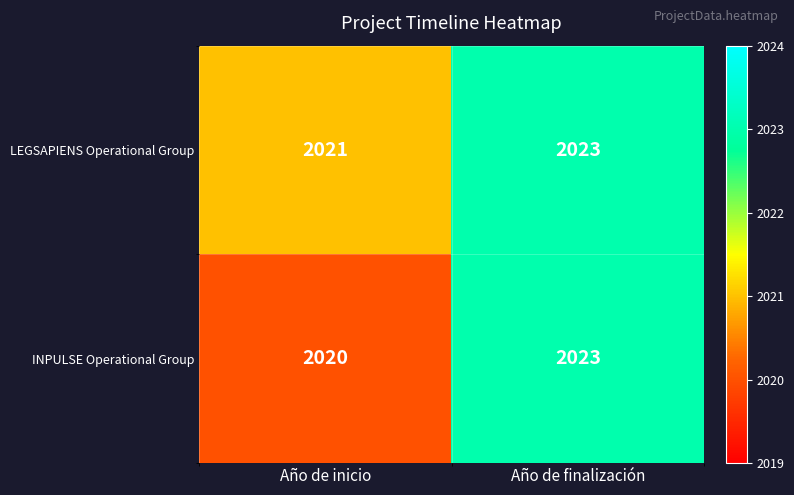

At which category is the sum across all series the highest?

Año de finalización